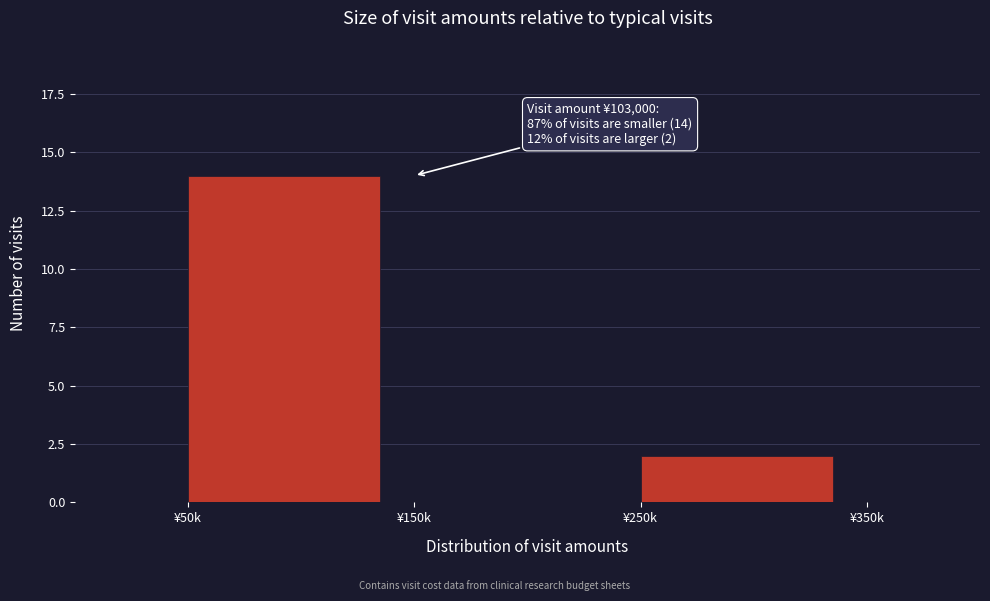

Reading right to left, what are all the values shown in this chart?

¥250k=2	¥150k=0	¥50k=14